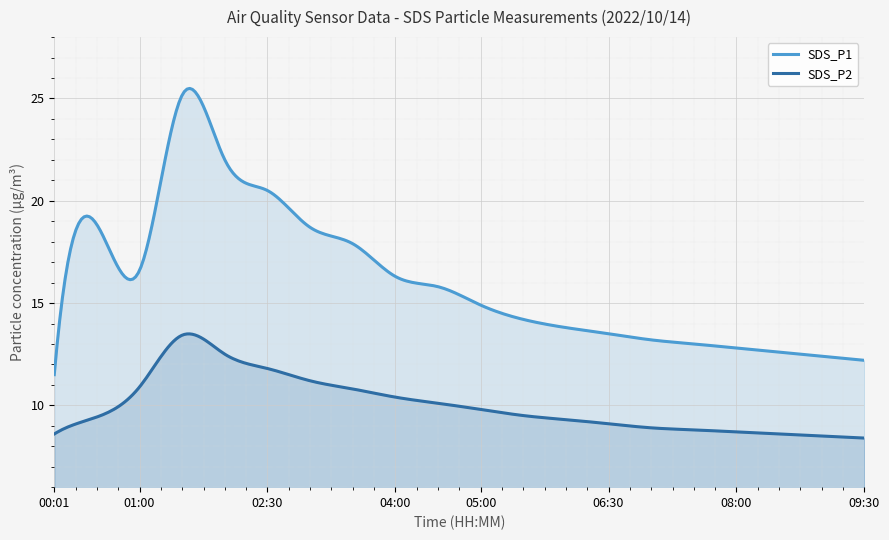

What is the difference between the maximum and minimum values in the SDS_P2 series?

5.1